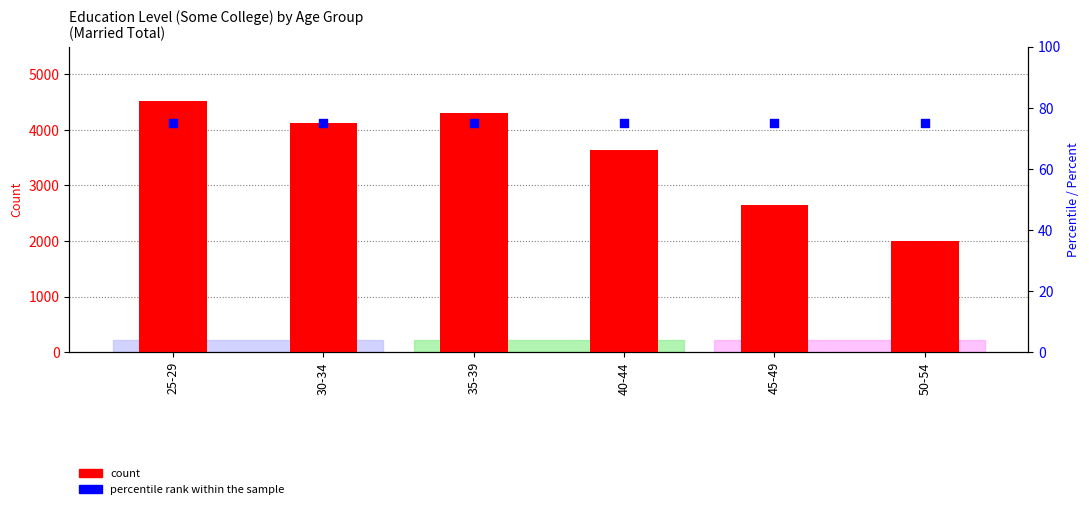

What are all the series names shown in the legend?

count, percentile rank within the sample